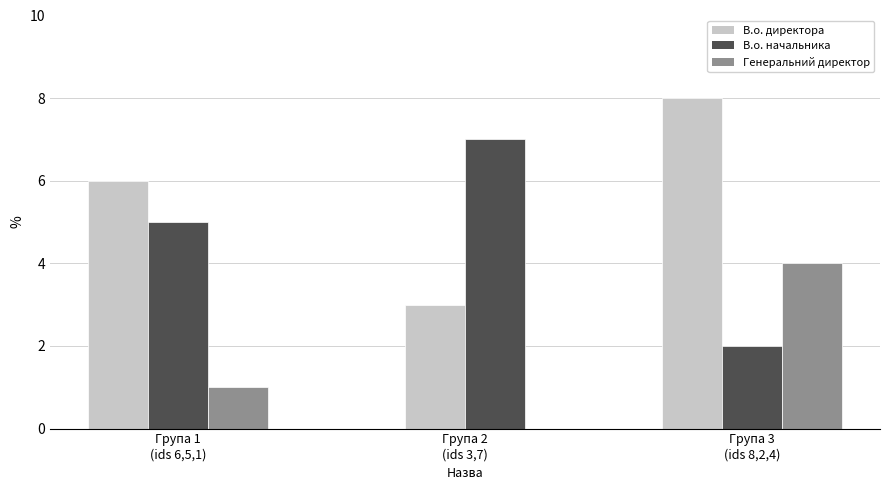

Read the value at Генеральний директор.

1